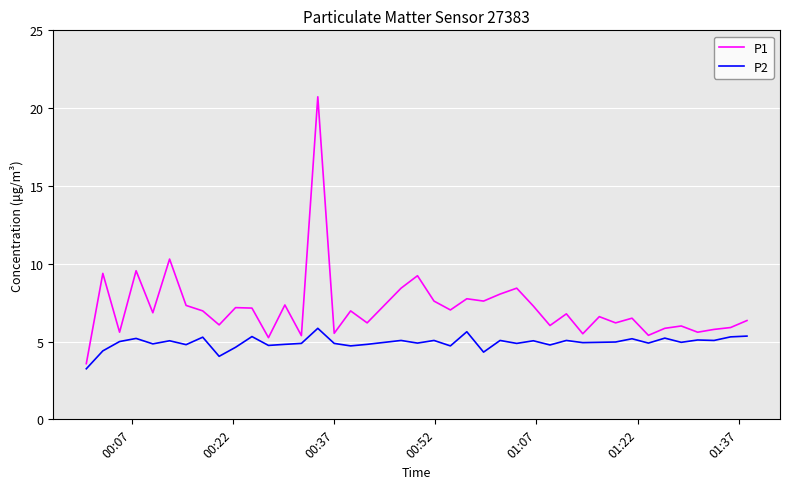

Rank the series by their average value, from highest to lowest.

P1, P2